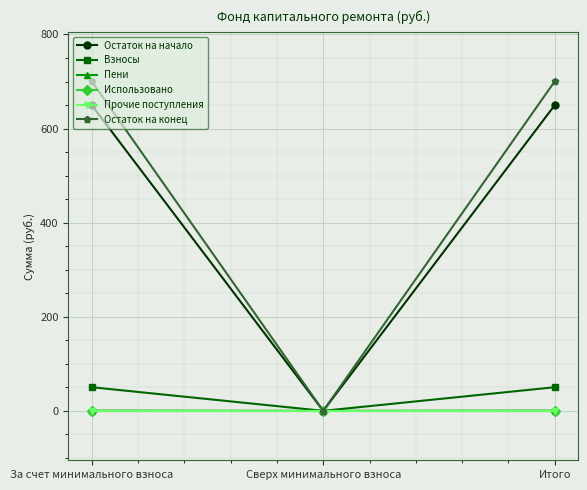

Reading left to right, extract all data points from this chart.

Остаток на начало: 650.0	0.0	650.0
Взносы: 50.2	0.0	50.2
Пени: 0.4	0.0	0.4
Использовано: 0.0	0.0	0.0
Прочие поступления: 0.0	0.0	0.0
Остаток на конец: 700.6	0.0	700.6